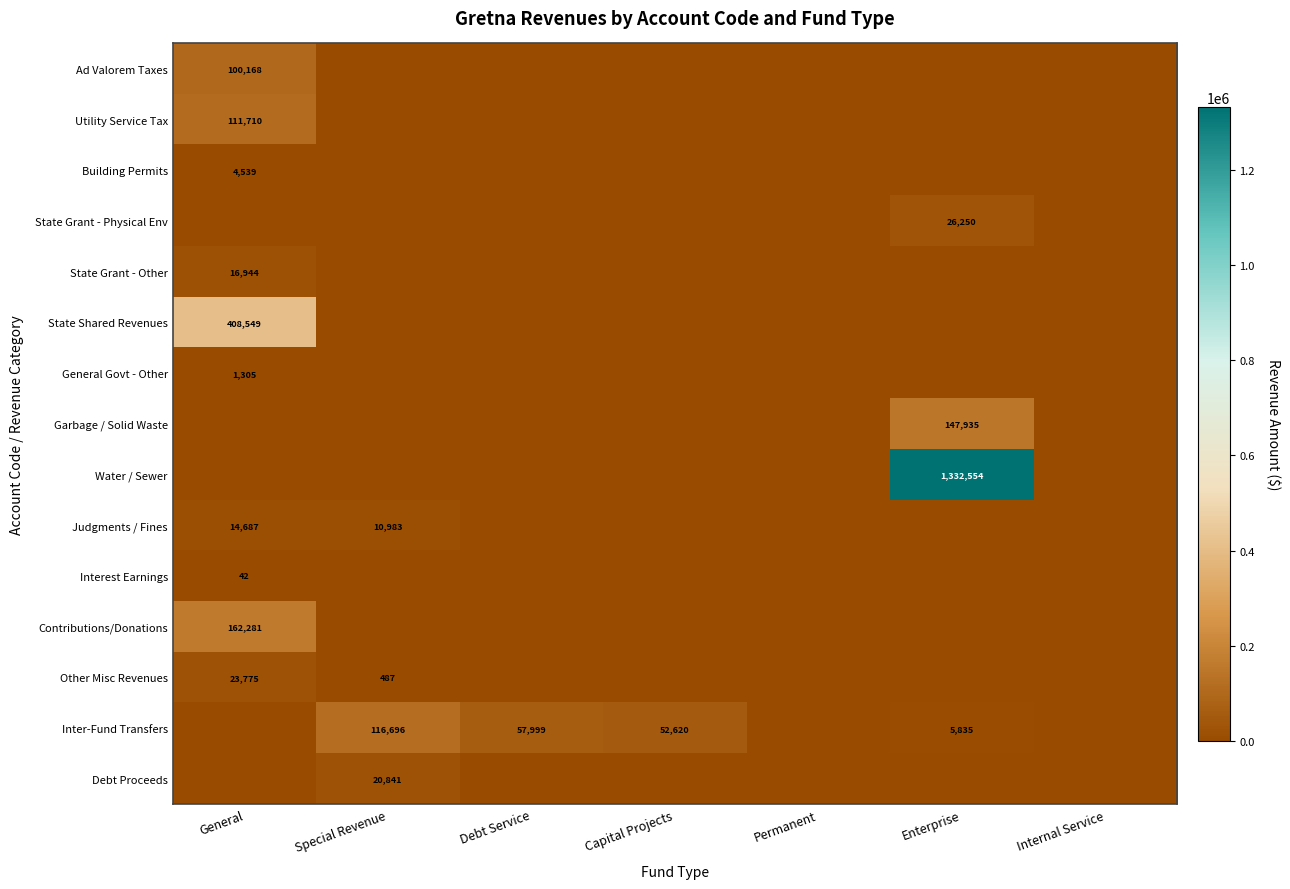

The Garbage / Solid Waste series shows 0 at Special Revenue. True or false?

True